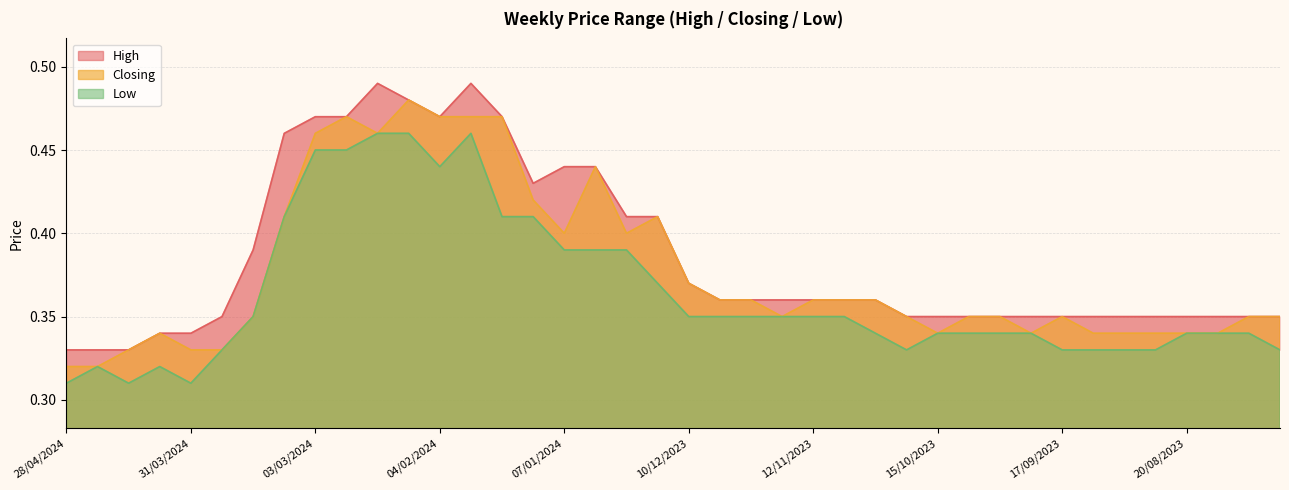

Reading left to right, transcribe all the data shown in this chart.

High: 0.3	0.3	0.3	0.3	0.3	0.3	0.4	0.5	0.5	0.5	0.5	0.5	0.5	0.5	0.5	0.4	0.4	0.4	0.4	0.4	0.4	0.4	0.4	0.4	0.4	0.4	0.4	0.3	0.3	0.3	0.3	0.3	0.3	0.3	0.3	0.3	0.3	0.3	0.3	0.3
Closing: 0.3	0.3	0.3	0.3	0.3	0.3	0.3	0.4	0.5	0.5	0.5	0.5	0.5	0.5	0.5	0.4	0.4	0.4	0.4	0.4	0.4	0.4	0.4	0.3	0.4	0.4	0.4	0.3	0.3	0.3	0.3	0.3	0.3	0.3	0.3	0.3	0.3	0.3	0.3	0.3
Low: 0.3	0.3	0.3	0.3	0.3	0.3	0.3	0.4	0.5	0.5	0.5	0.5	0.4	0.5	0.4	0.4	0.4	0.4	0.4	0.4	0.3	0.3	0.3	0.3	0.3	0.3	0.3	0.3	0.3	0.3	0.3	0.3	0.3	0.3	0.3	0.3	0.3	0.3	0.3	0.3